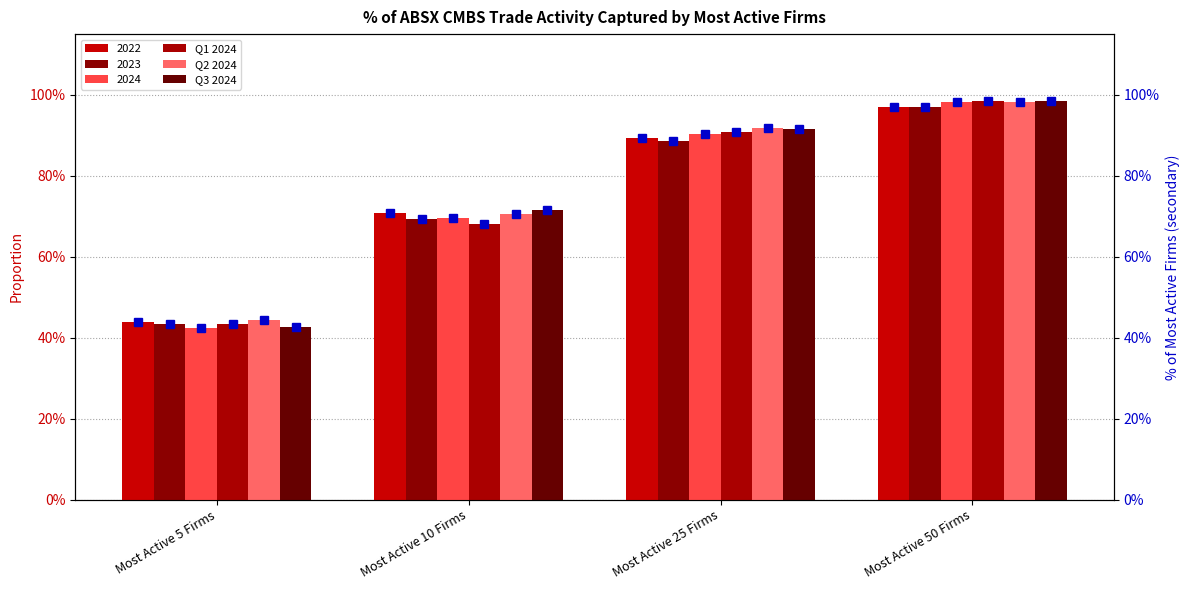

The 2023 series shows 0.9 at Most Active 25 Firms. True or false?

True